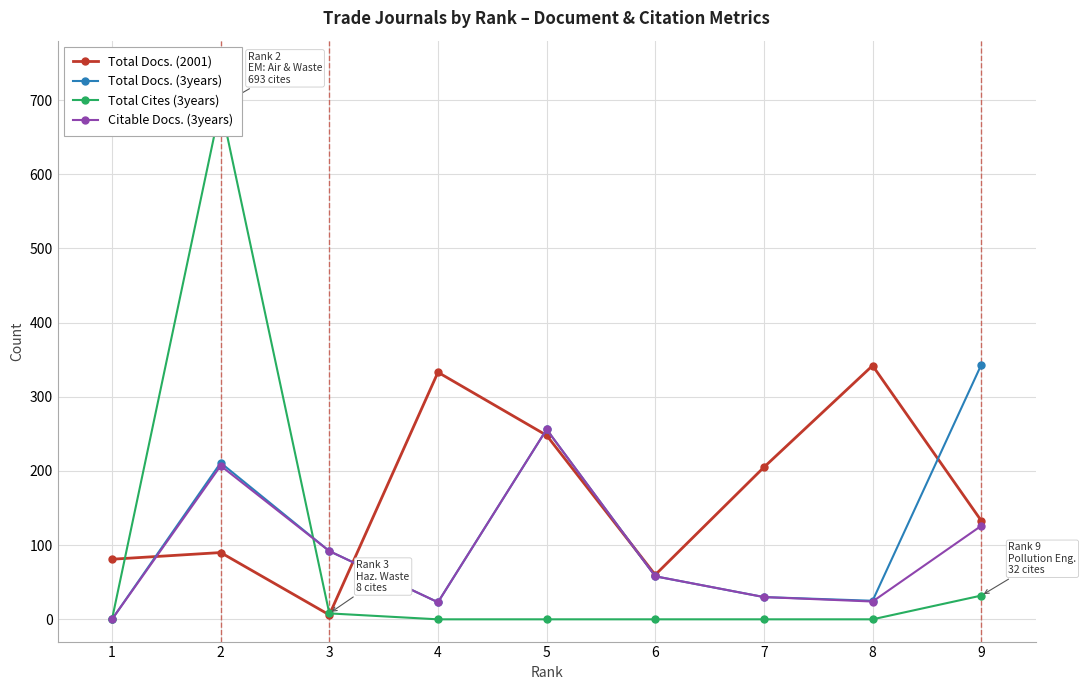

How many data points in Total Docs. (2001) are less than 133?

4